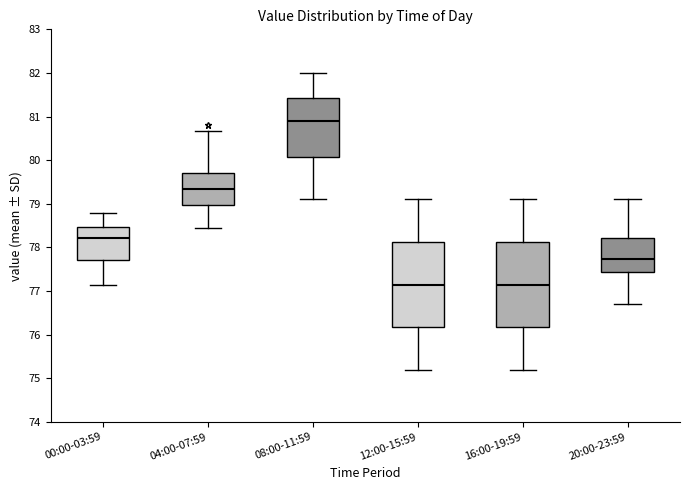

Which box's median line is the highest?

08:00-11:59